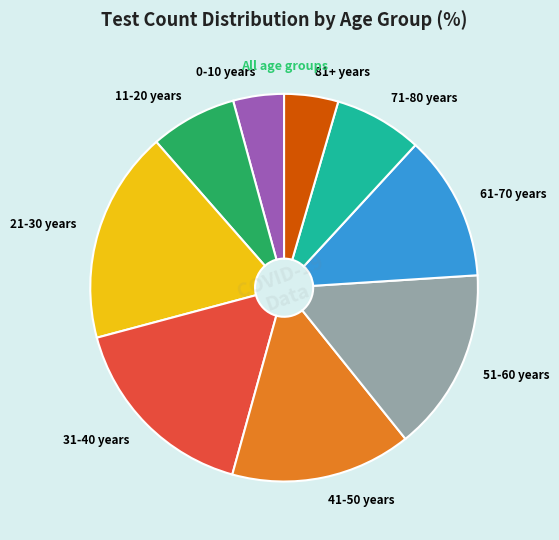

The 51-60 years slice represents 15% of the pie. True or false?

True